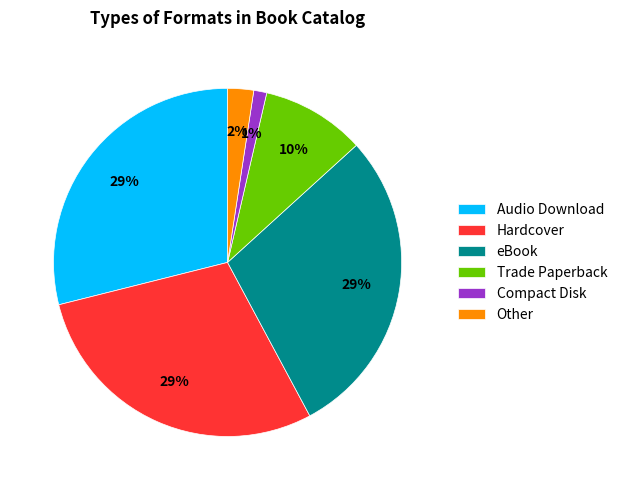

How many segments does this pie chart have?

6